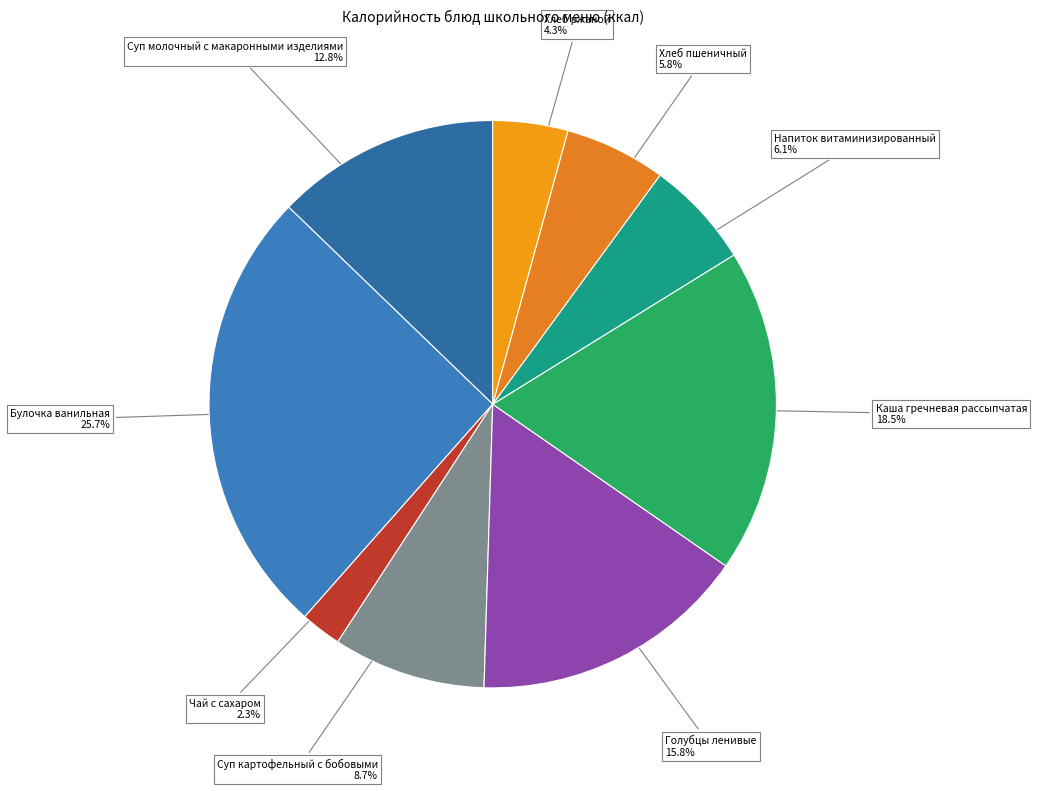

How many segments does this pie chart have?

9